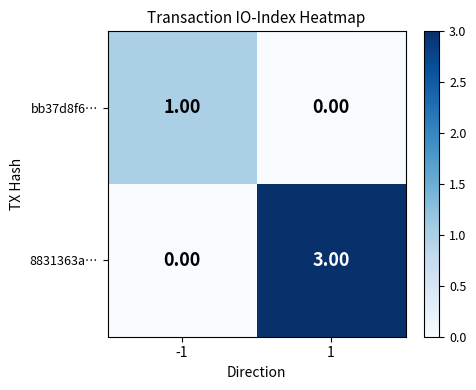

Rank the series by their maximum value, from lowest to highest.

bb37d8f6…, 8831363a…